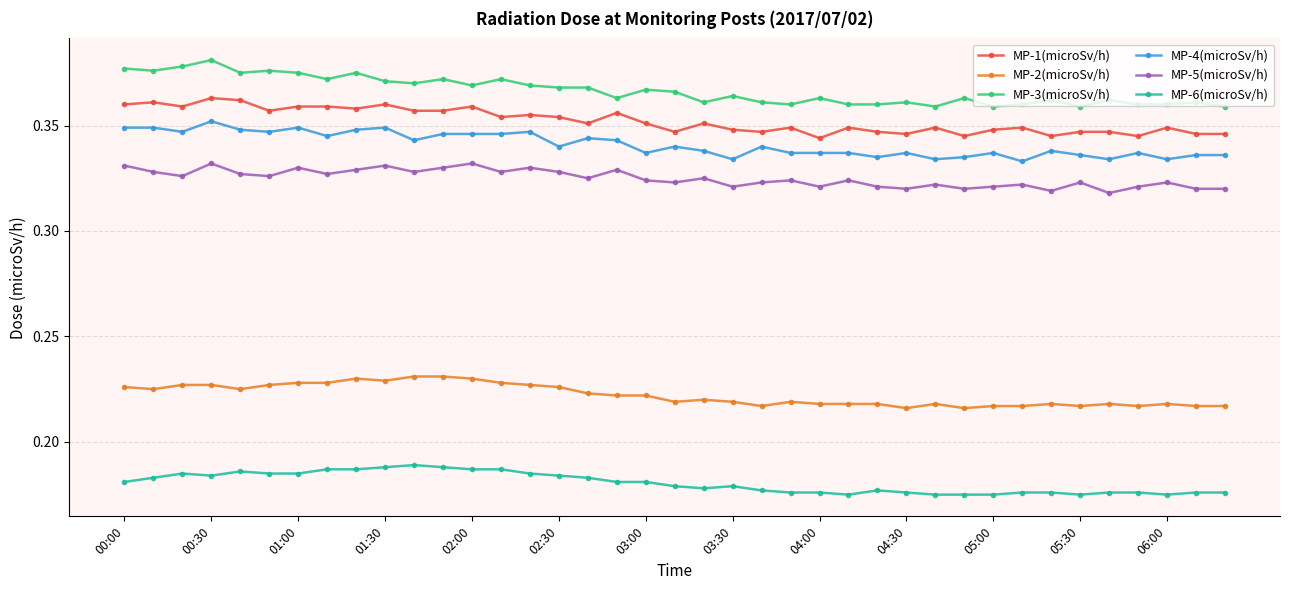

Is this an area chart (filled region under the line)?

No